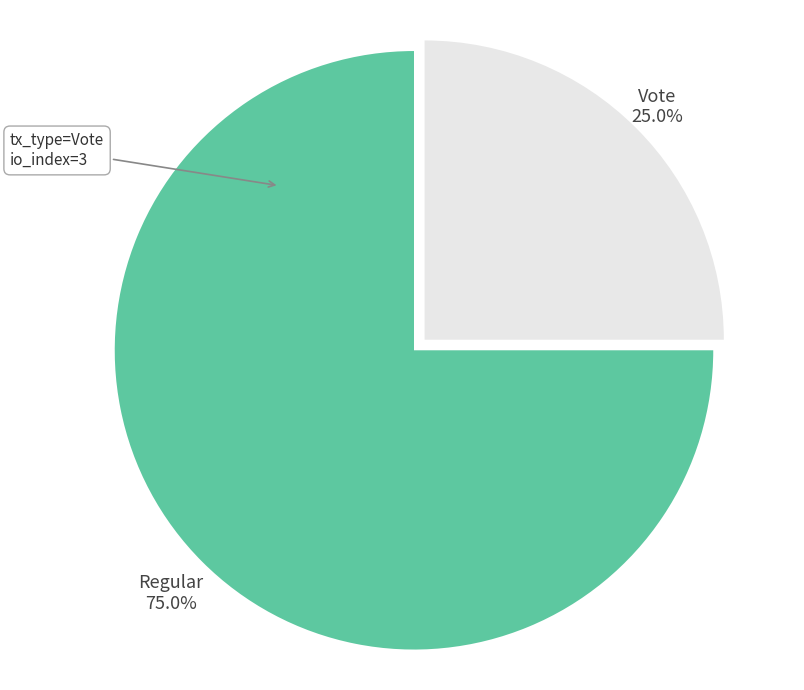

To the nearest percent, what is the combined percentage of Vote and Regular?

100%